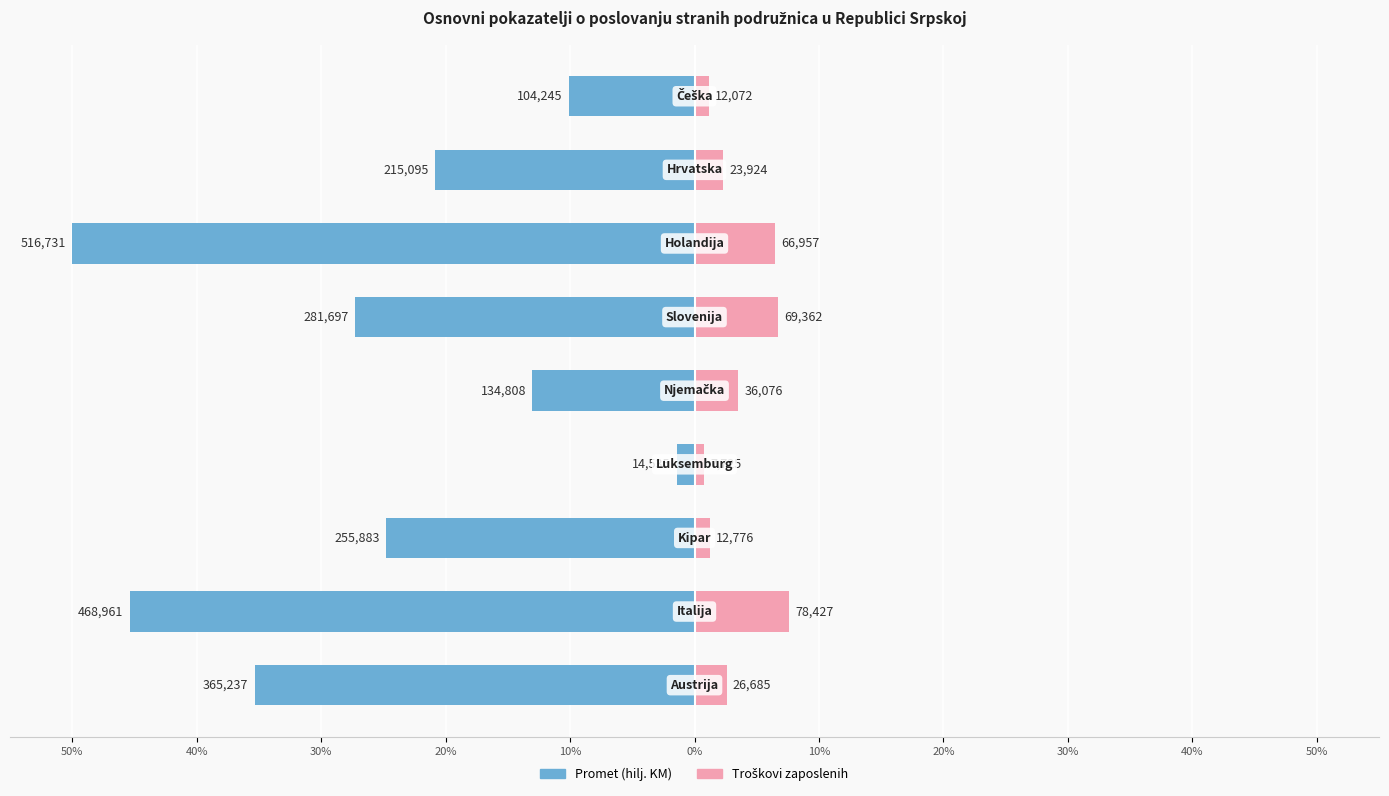

Does the chart contain stacked bars?

No